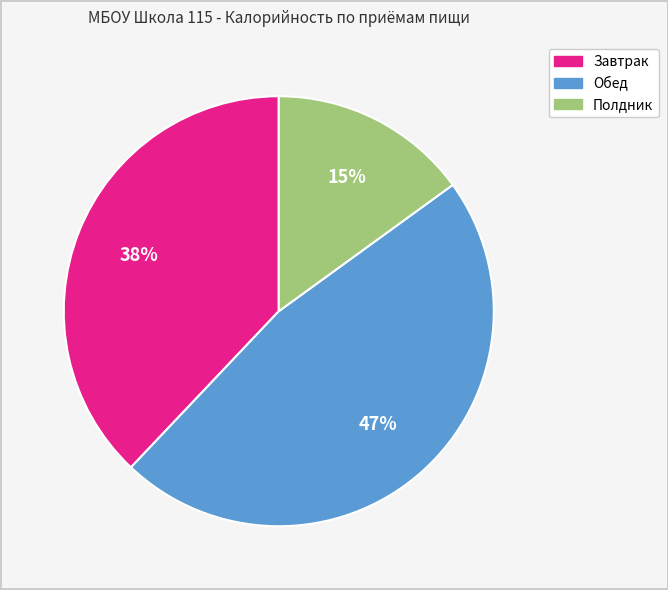

To the nearest percent, what is the difference between the largest and smallest slice percentages?

32%